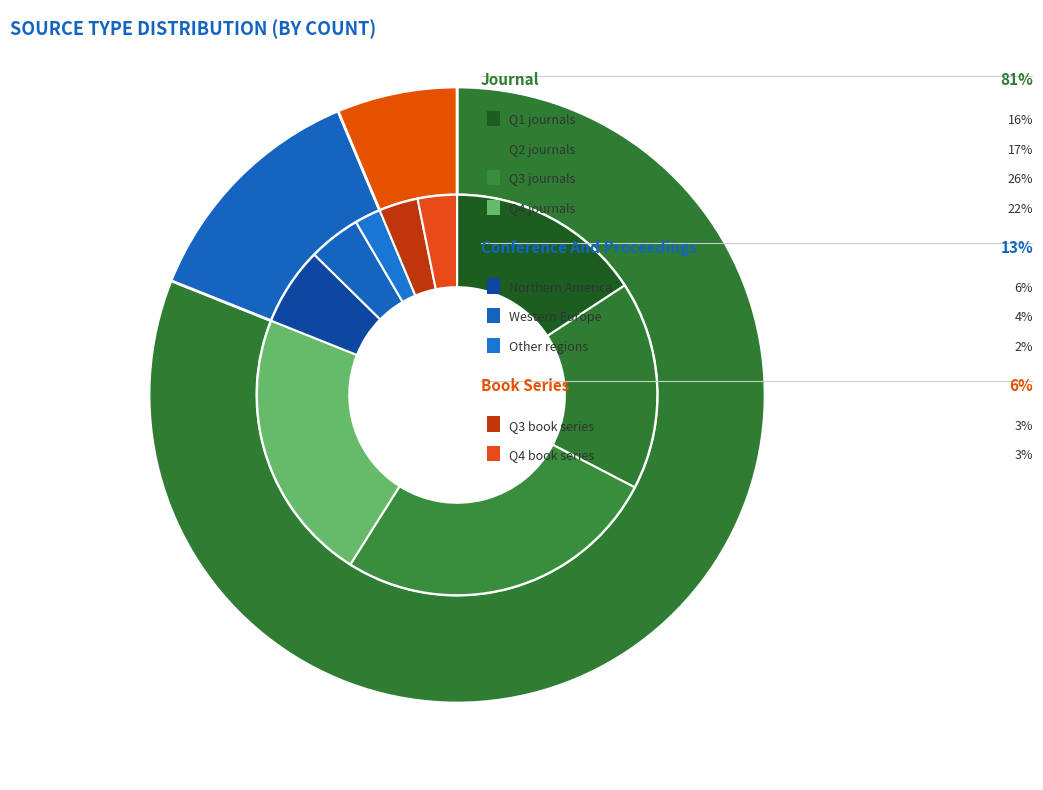

What percentage is the book series slice, to the nearest percent?

6%